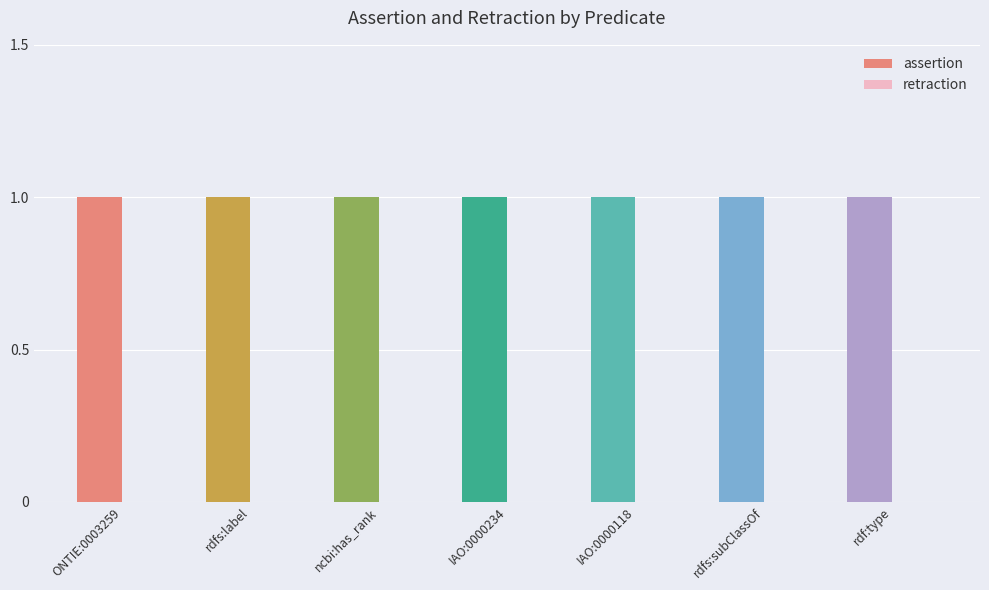

Reading right to left, transcribe all the data shown in this chart.

assertion: rdf:type=1	rdfs:subClassOf=1	IAO:0000118=1	IAO:0000234=1	ncbi:has_rank=1	rdfs:label=1	ONTIE:0003259=1
retraction: rdf:type=0	rdfs:subClassOf=0	IAO:0000118=0	IAO:0000234=0	ncbi:has_rank=0	rdfs:label=0	ONTIE:0003259=0